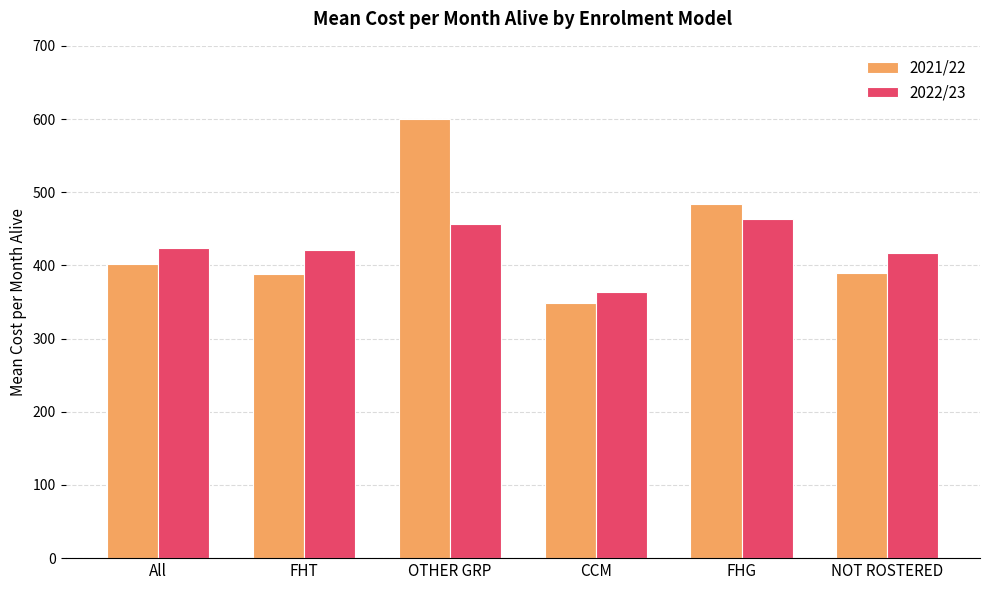

How many values in the 2021/22 series exceed 401?

3